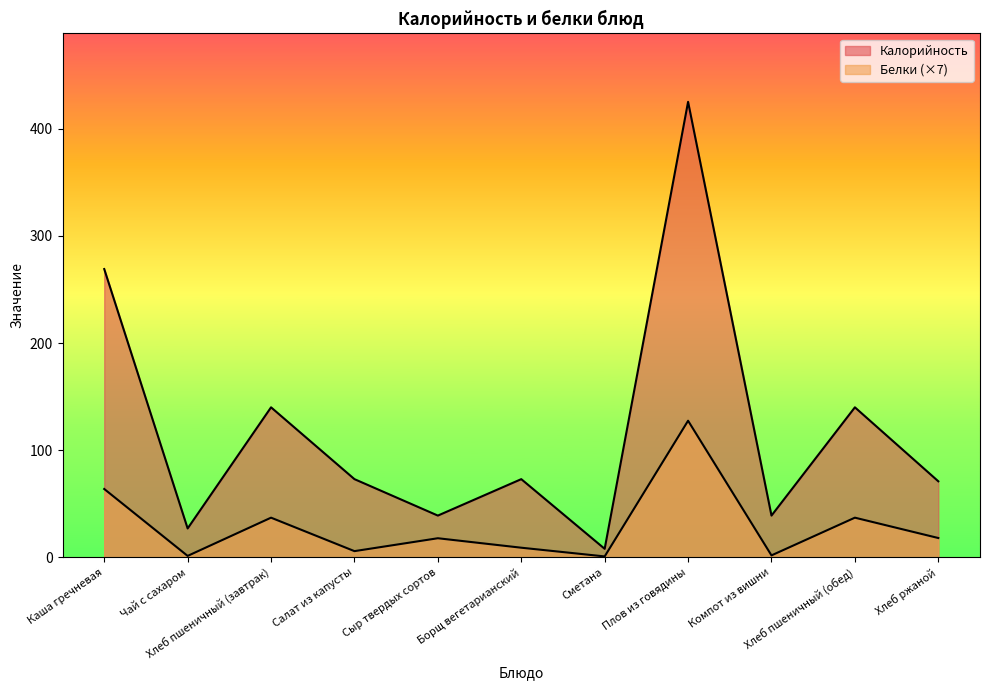

Count the number of data series in this chart.

2